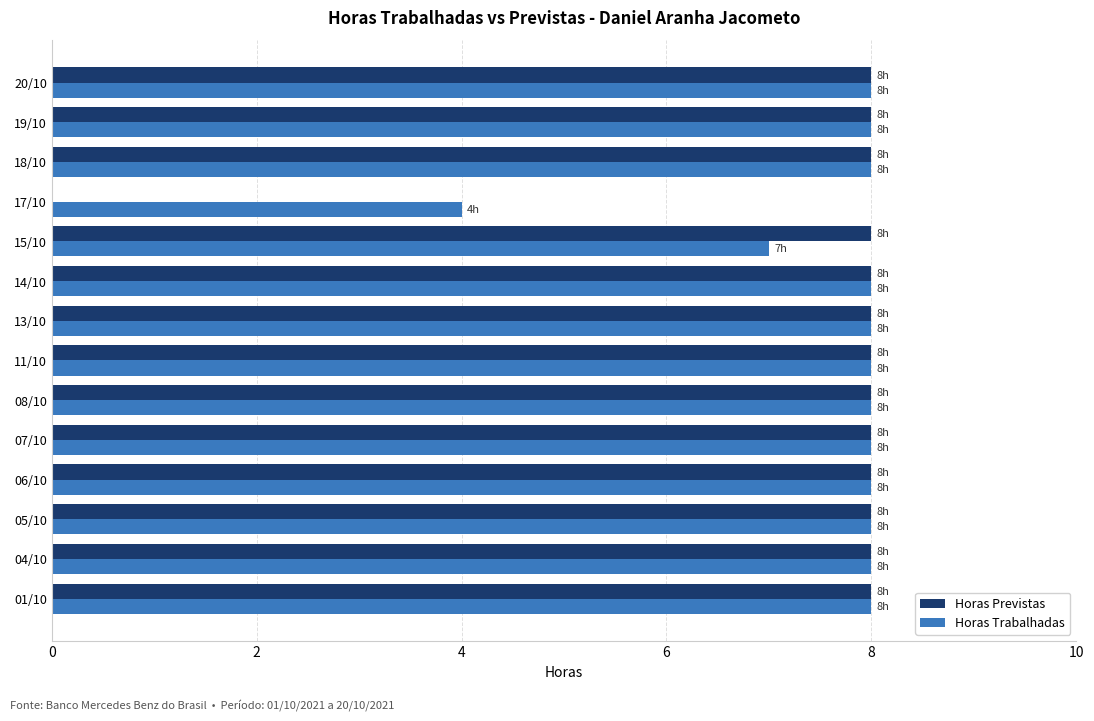

Which series has the largest range (max minus min)?

Horas Previstas